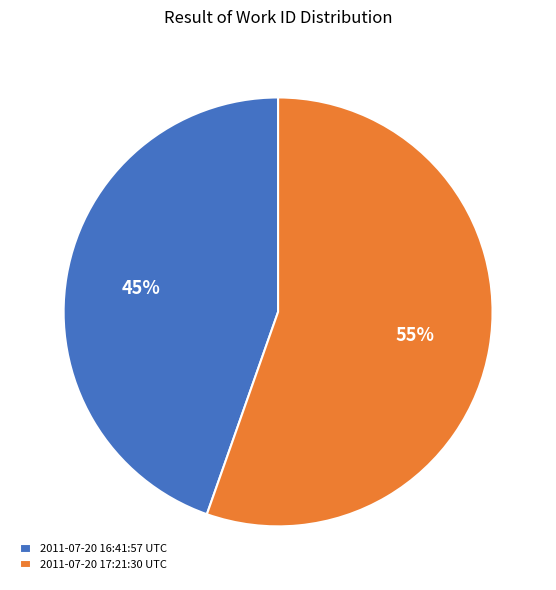

Is it true that 2011-07-20 16:41:57 UTC is 45% of the pie?

True